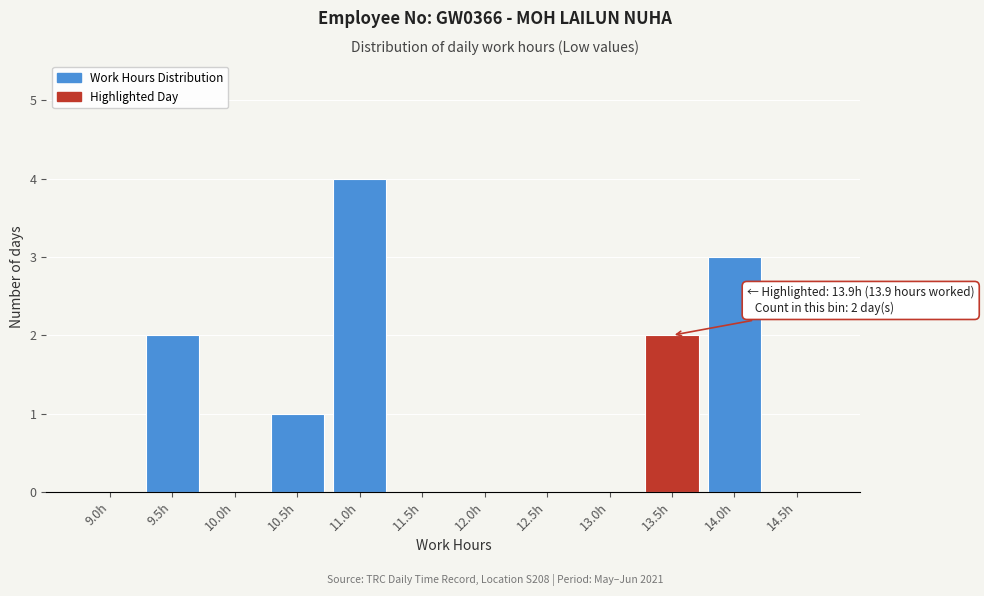

Reading left to right, transcribe all the data shown in this chart.

9.0h=0	9.5h=2	10.0h=0	10.5h=1	11.0h=4	11.5h=0	12.0h=0	12.5h=0	13.0h=0	13.5h=2	14.0h=3	14.5h=0